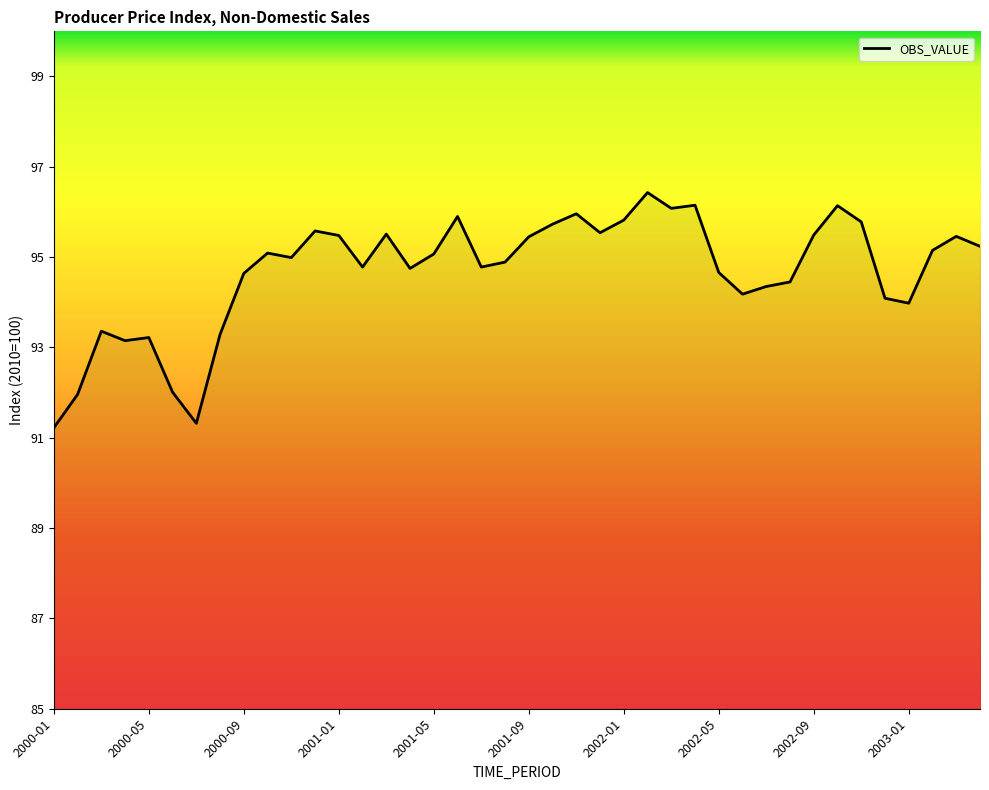

What is the minimum value shown in the chart?

91.2